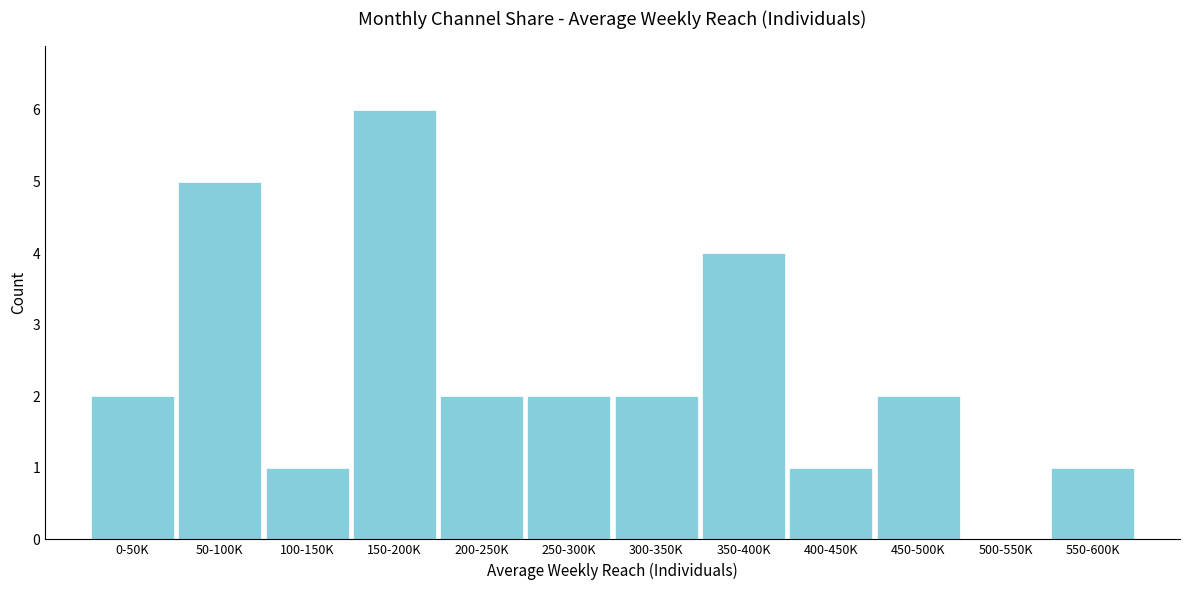

Reading left to right, list all the values displayed in this chart.

0-50K=2	50-100K=5	100-150K=1	150-200K=6	200-250K=2	250-300K=2	300-350K=2	350-400K=4	400-450K=1	450-500K=2	500-550K=0	550-600K=1